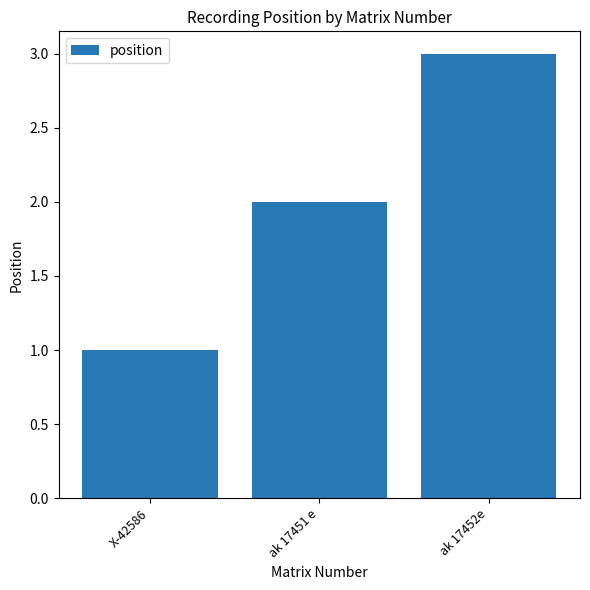

How many values are below 2?

1